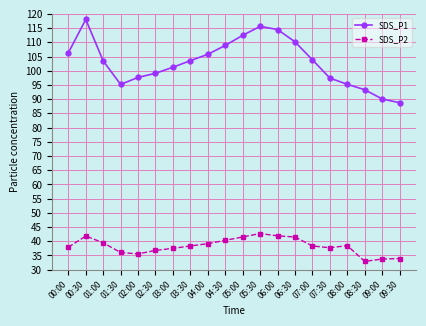

List the series in order of their peak value, lowest first.

SDS_P2, SDS_P1